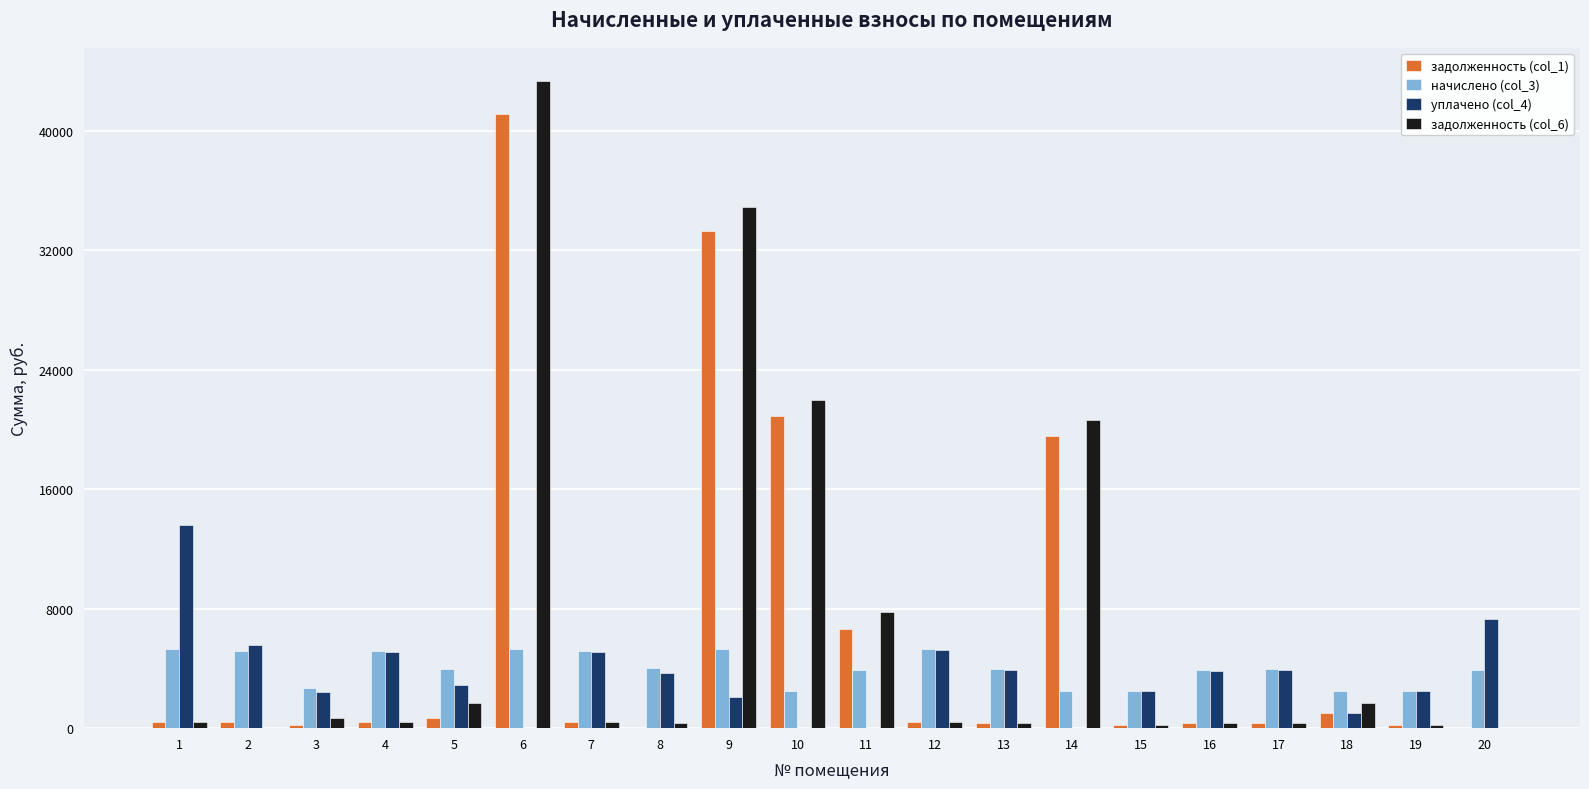

The value of уплачено (col_4) at 2 is 8923.5. True or false?

False